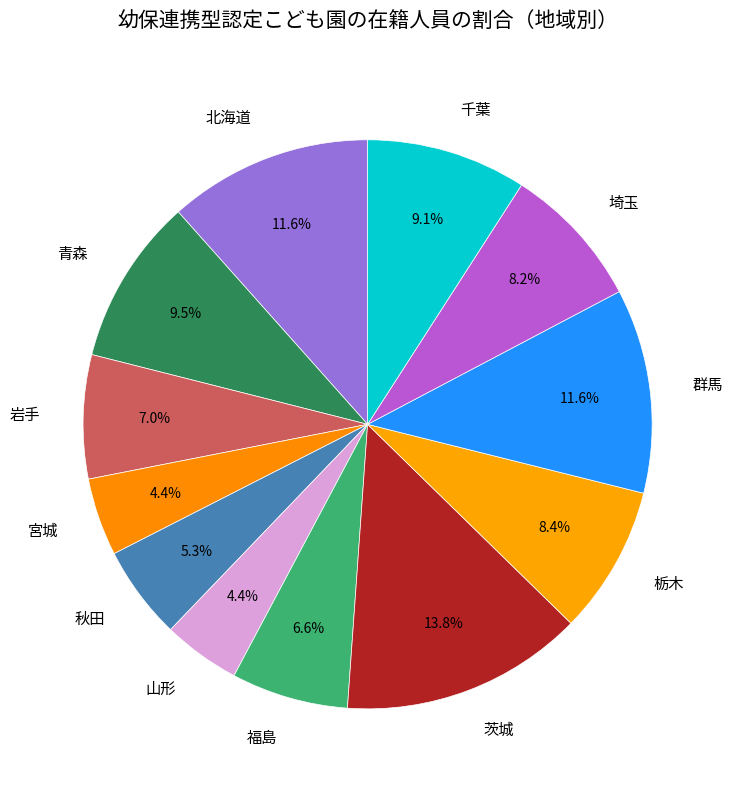

Is there any slice that represents more than half of the pie?

No